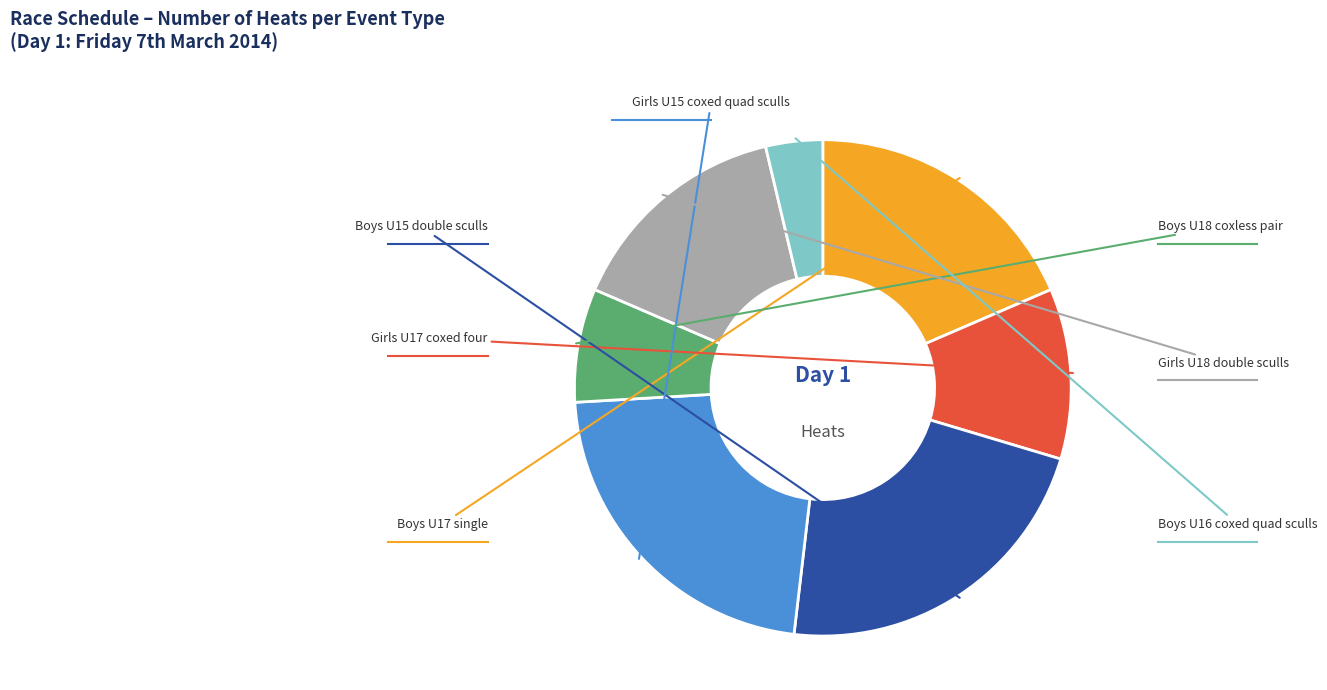

To the nearest percent, what is the average slice percentage?

14%